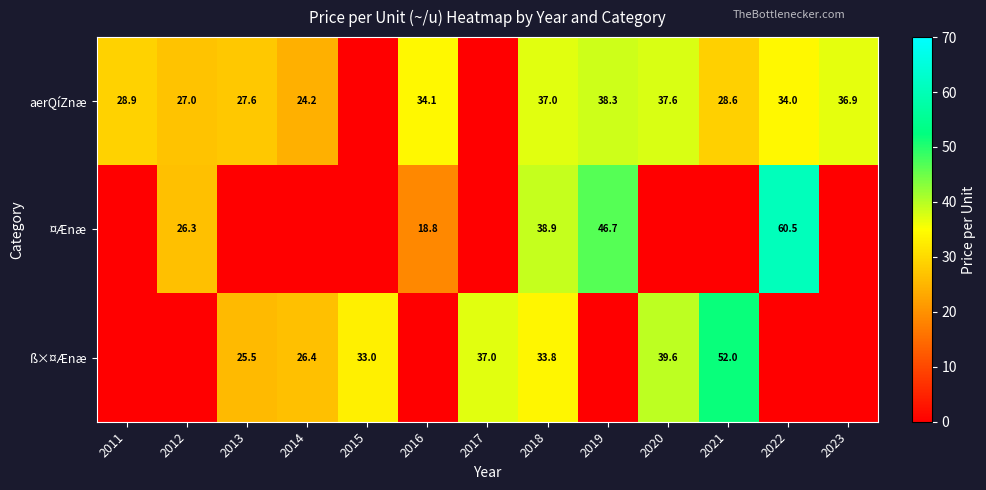

Rank the series at 2018 from highest to lowest value.

¤Ænæ, aerQíZnæ, ß×¤Ænæ